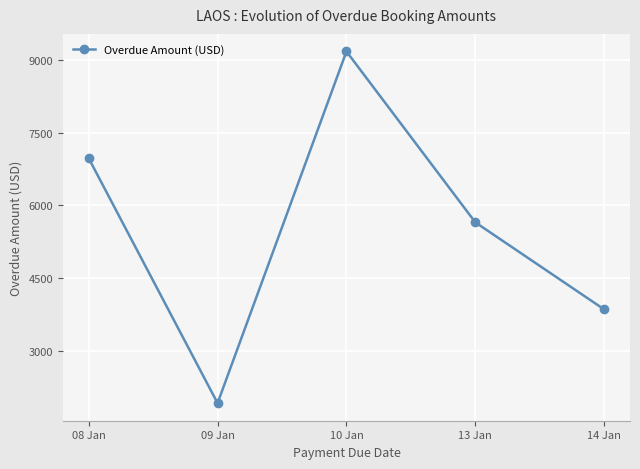

What is the average value?

5517